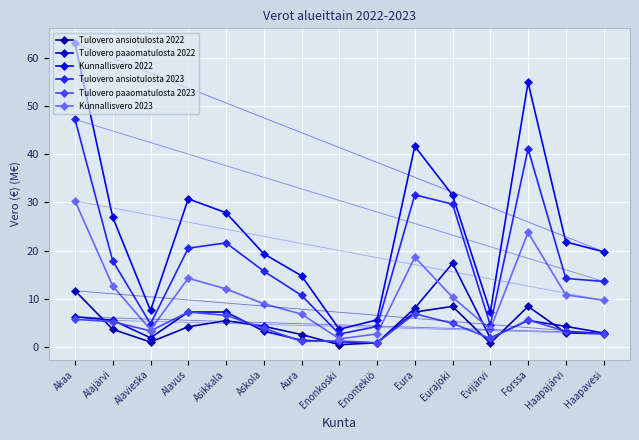

How many series are shown in this chart?

6